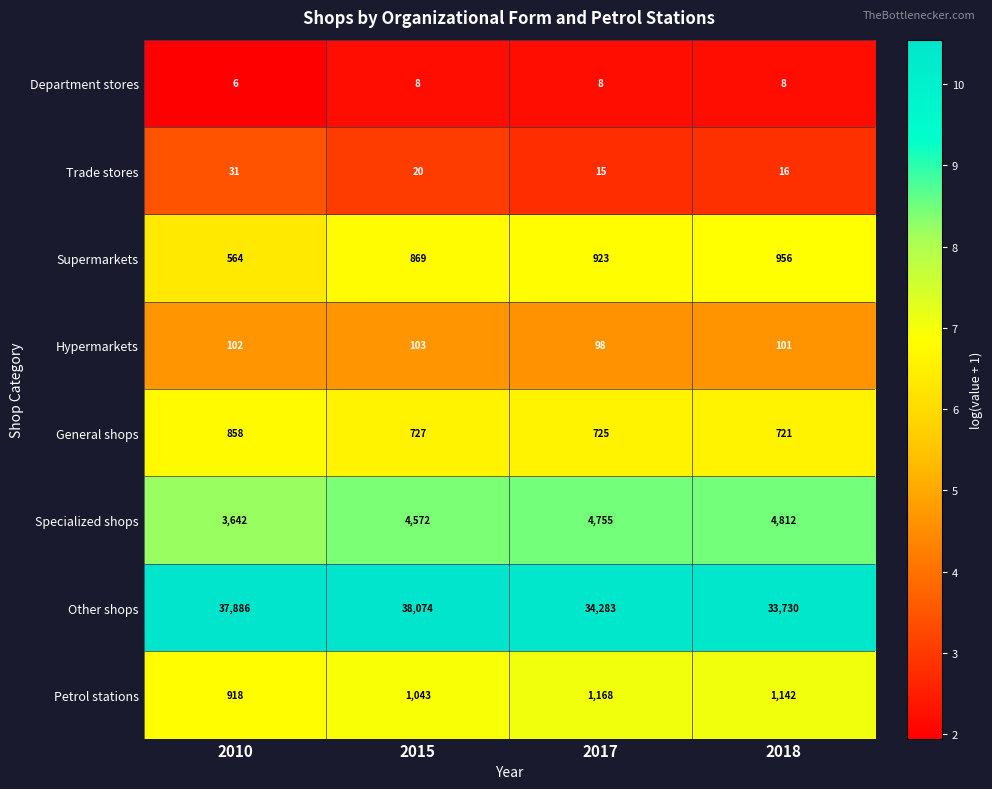

Read the Petrol stations value at 2010, to the nearest 10.

920